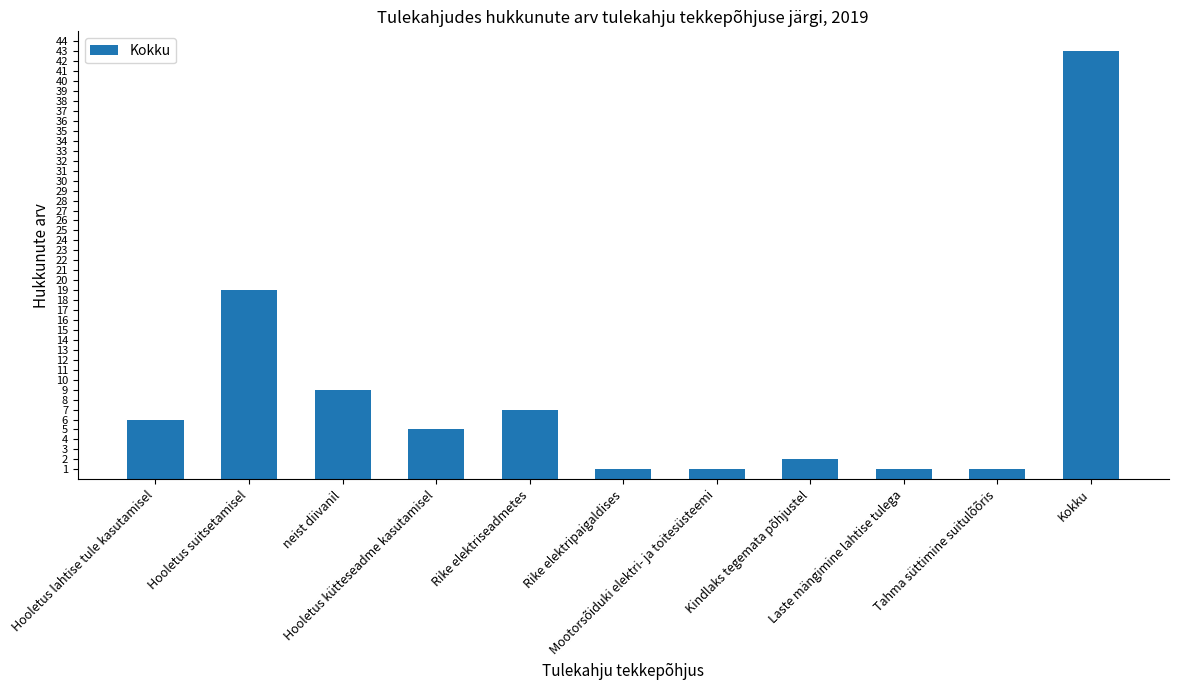

What is the change in value from Hooletus suitsetamisel to Kindlaks tegemata põhjustel?

-17